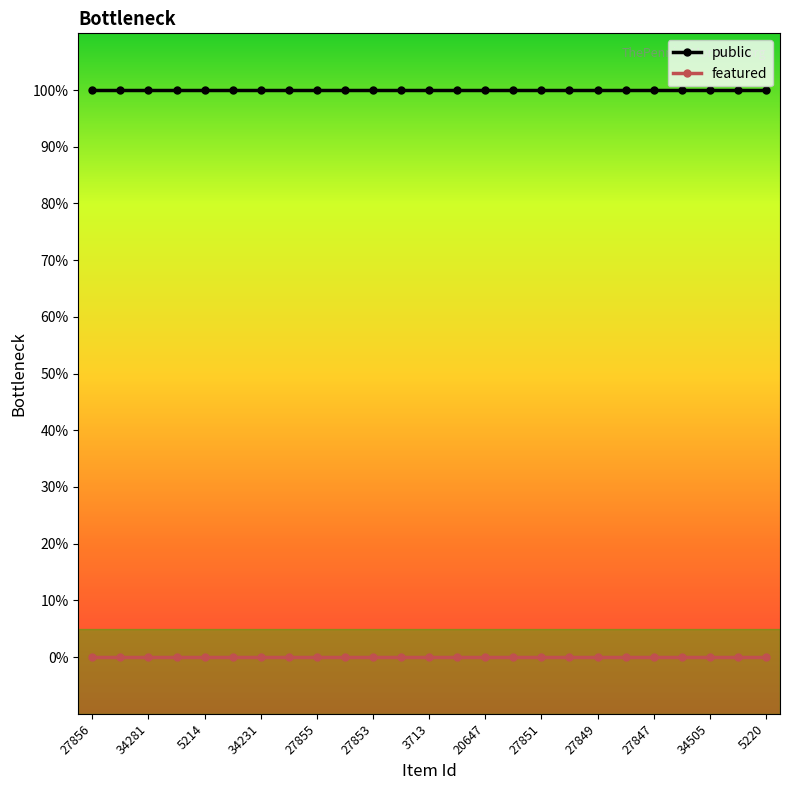

True or false: featured and public intersect in this chart.

False